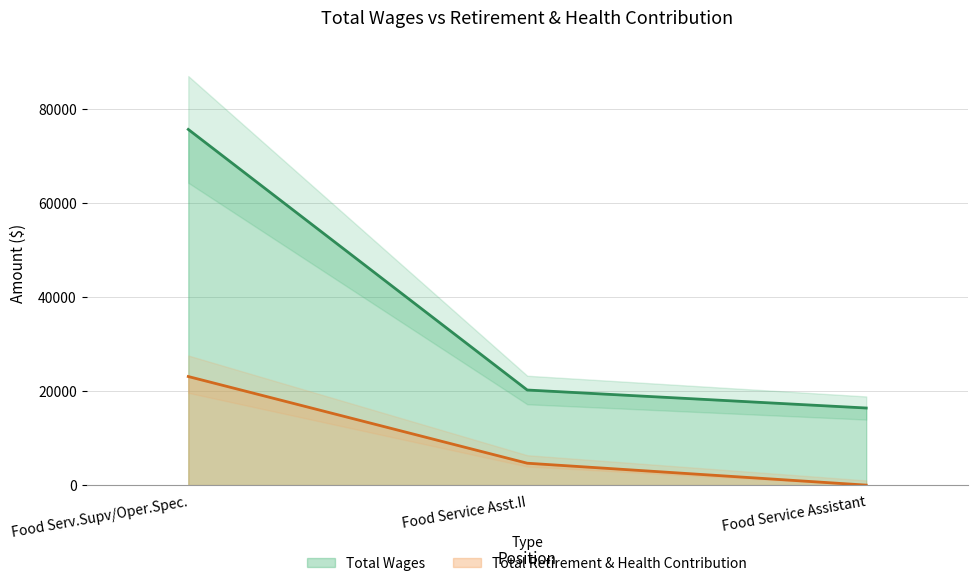

Which has a higher value, Food Service Asst.II or Food Serv.Supv/Oper.Spec.?

Food Serv.Supv/Oper.Spec.